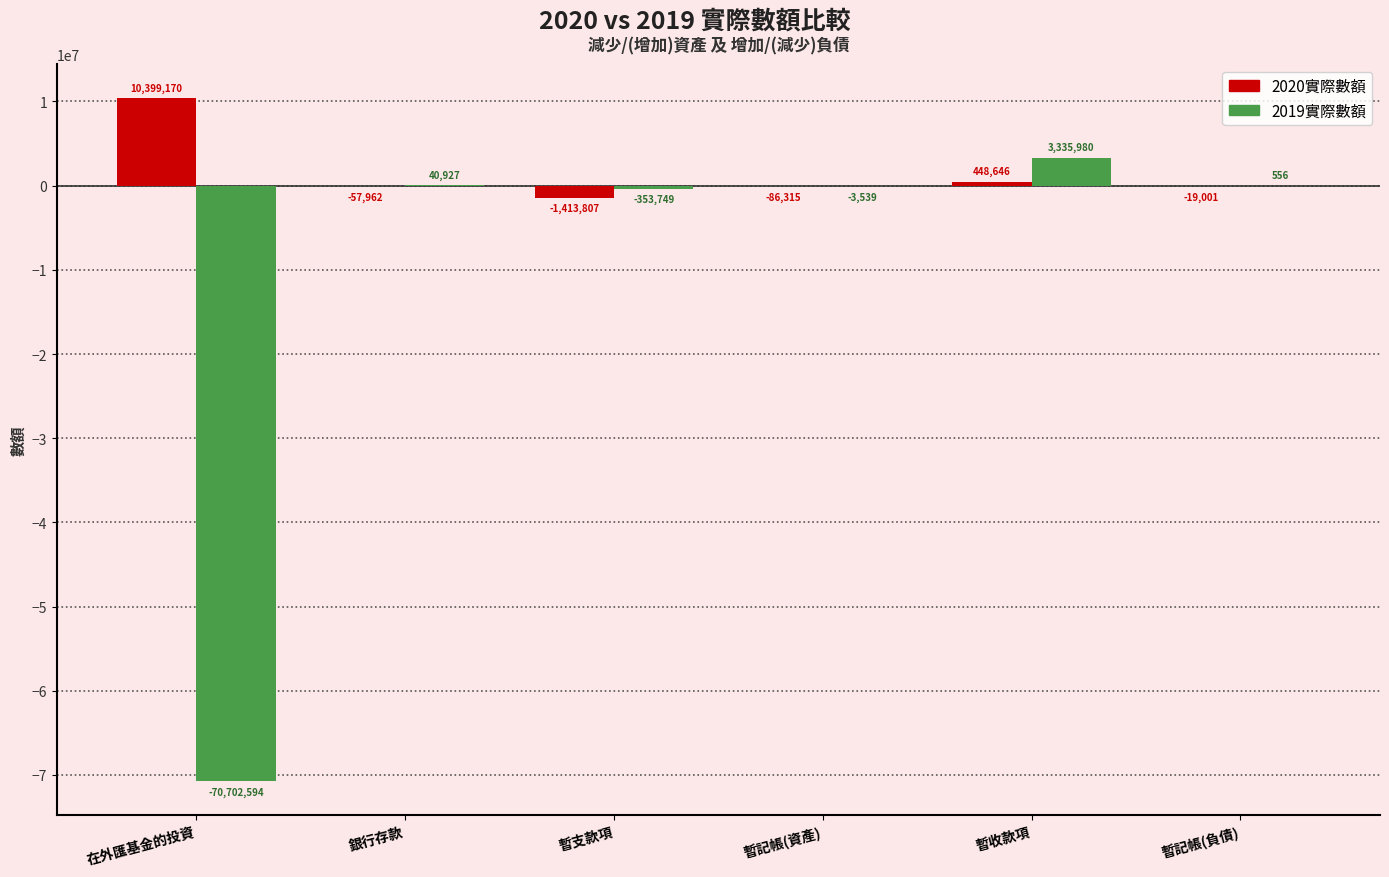

What is the total value across all series at 暫支款項?

-1767556